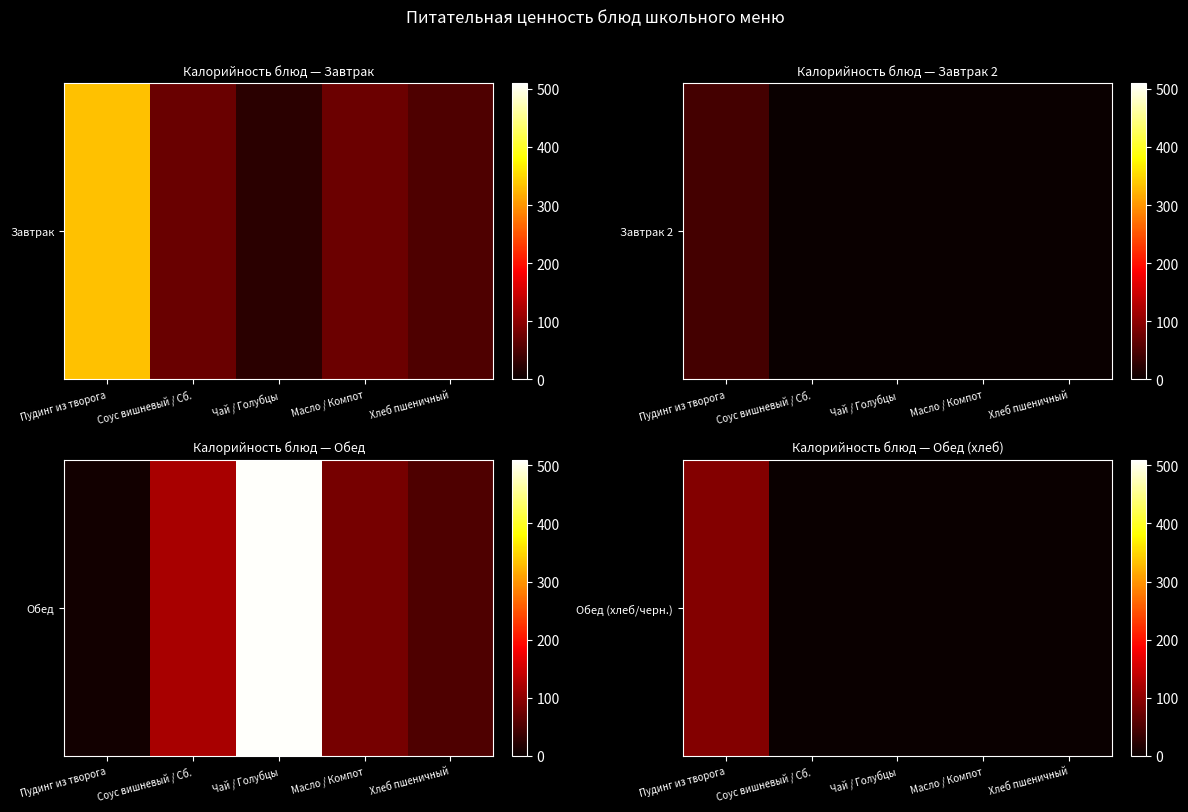

At which category does the chart reach its minimum across all series?

Соус вишневый / Сб.